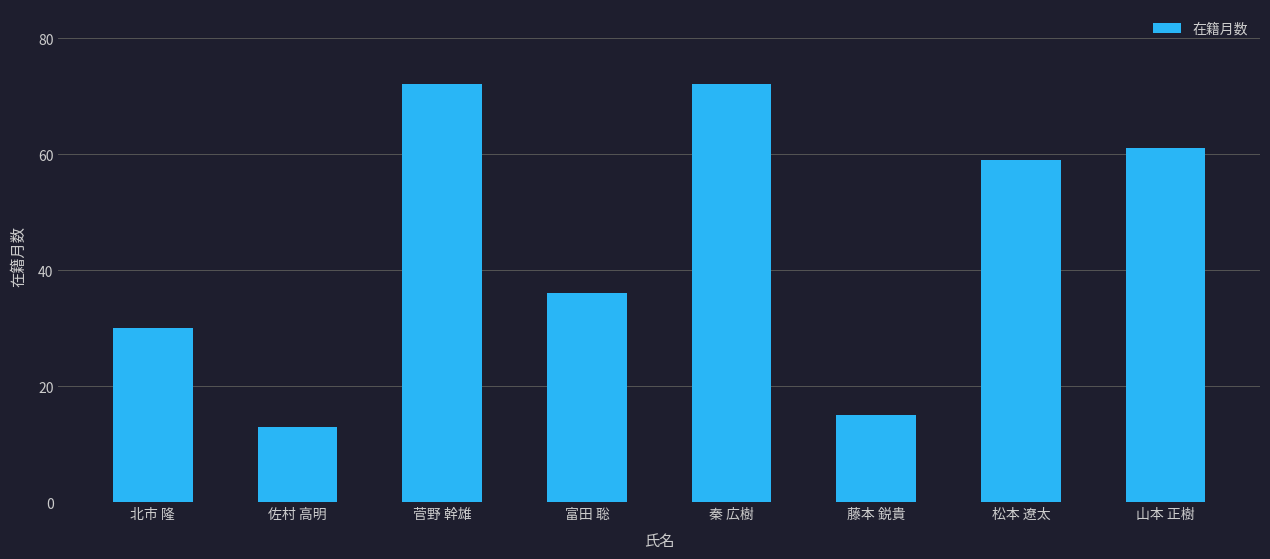

What is the sum of the values at 秦 広樹 and 山本 正樹?

133